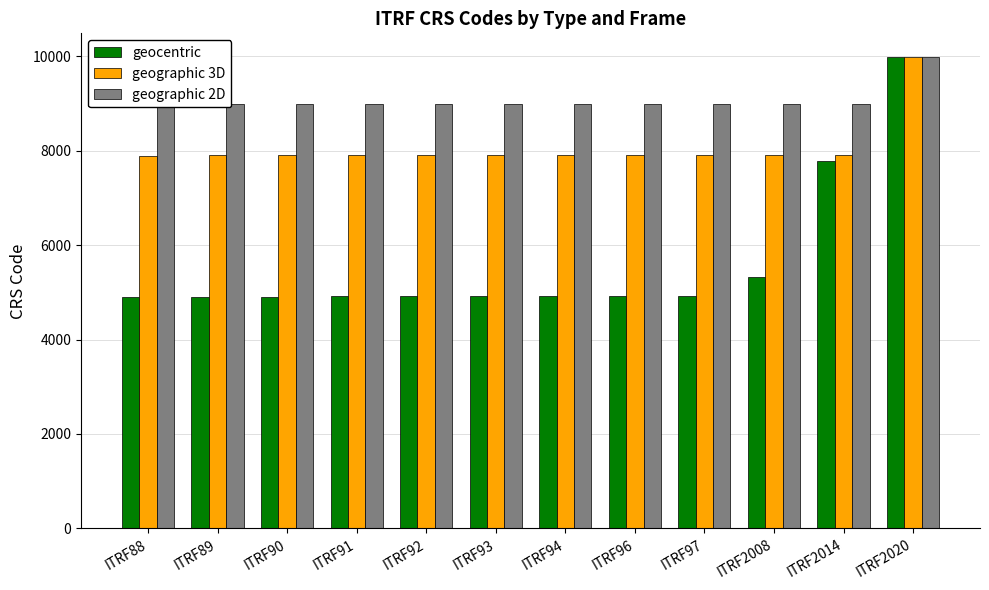

Which series has the widest spread of values?

geocentric